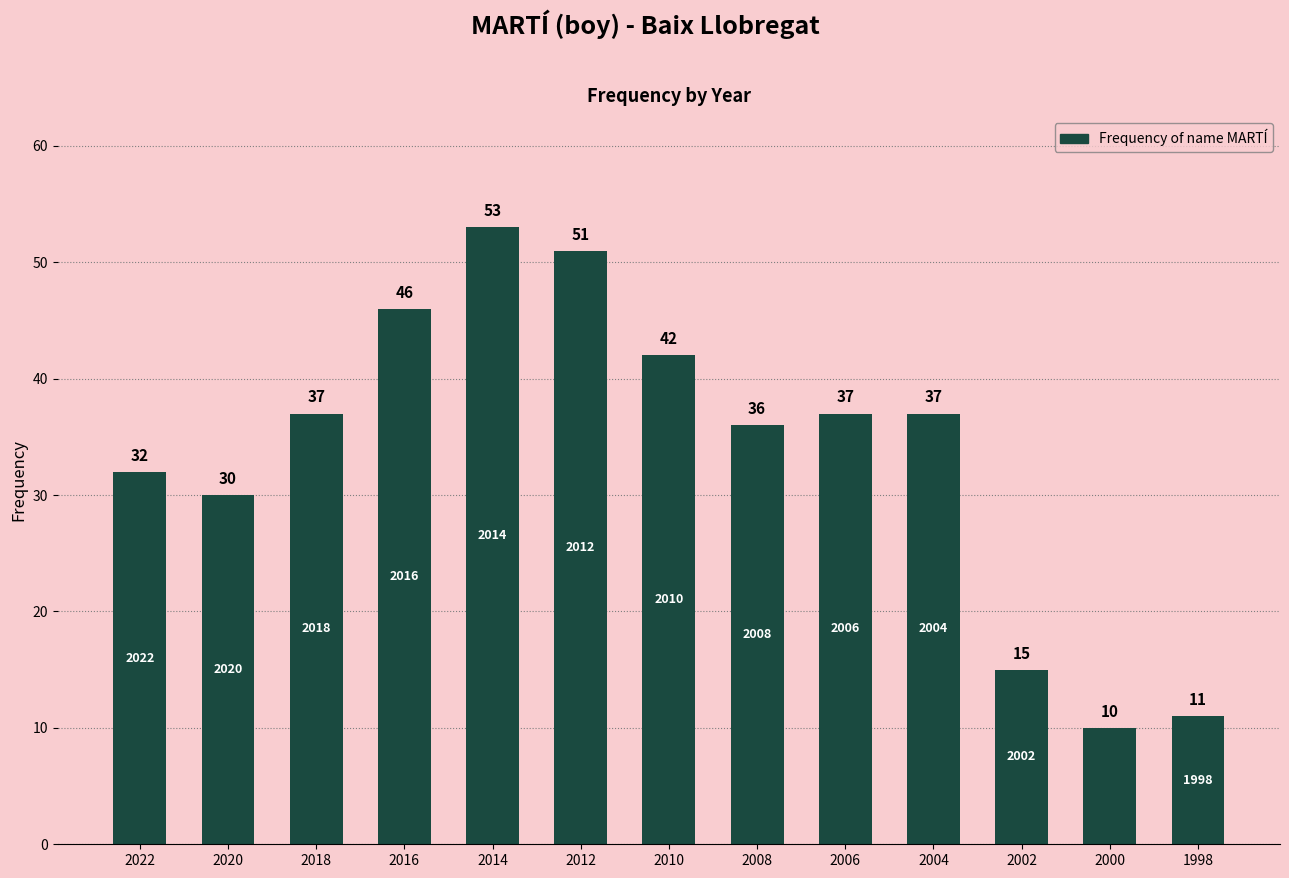

What is the value of the 6th bar from the left?

51